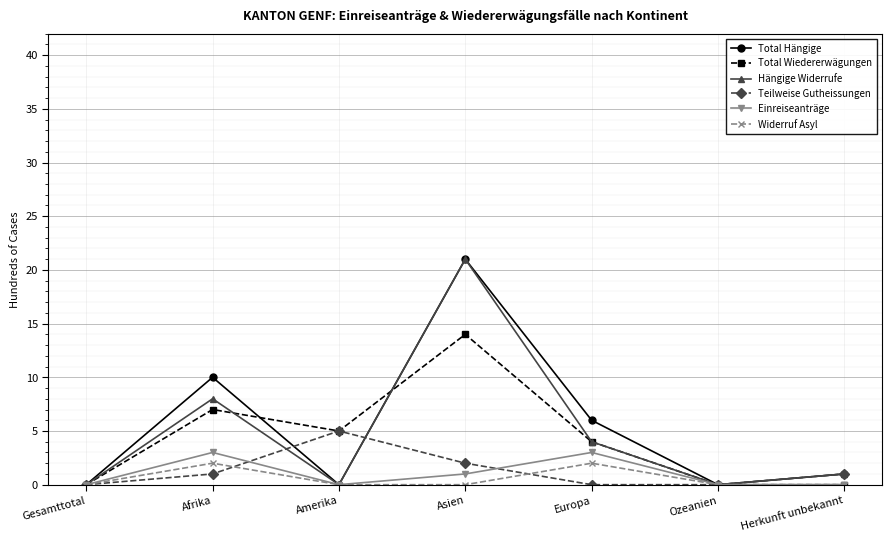

Does the chart have visible grid lines?

Yes